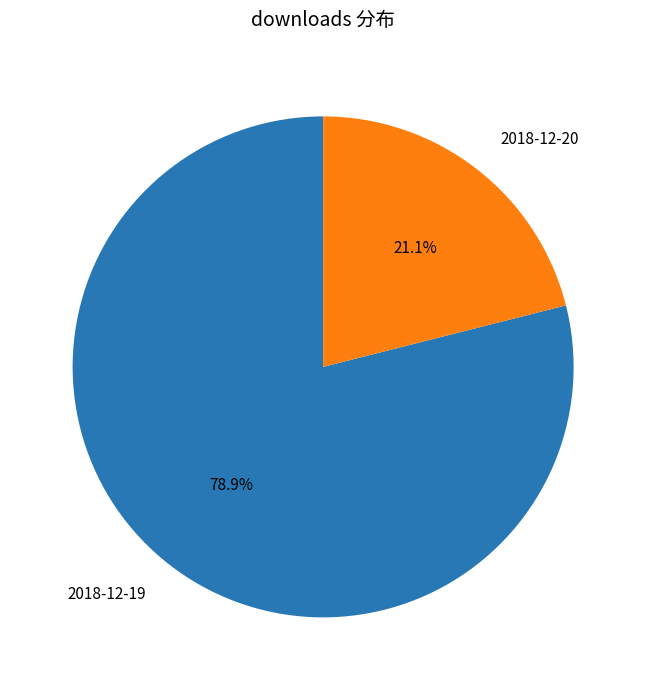

Count the number of slices in the pie.

2